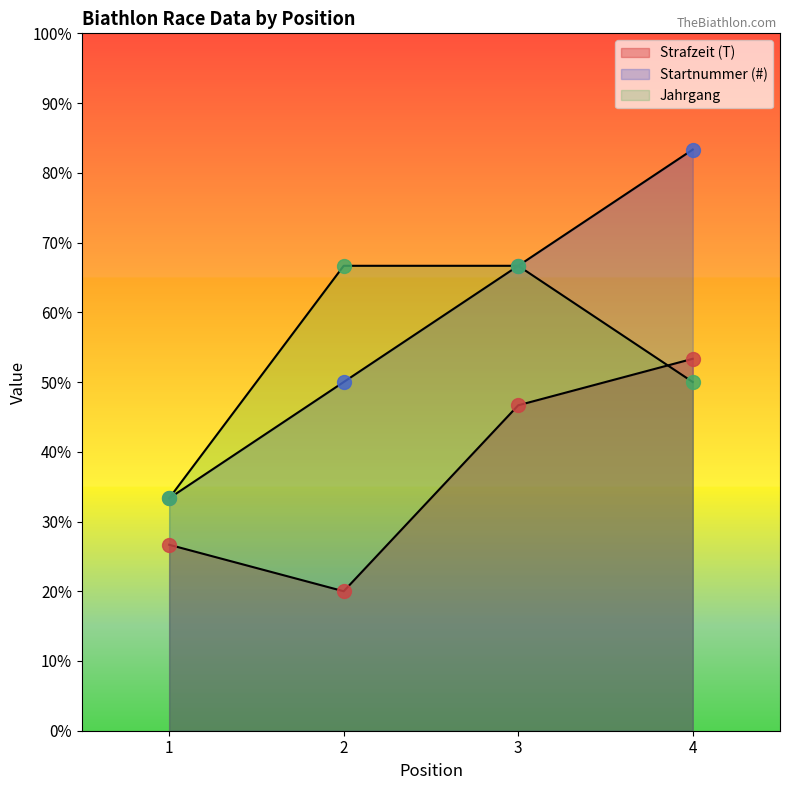

What is the difference between the Startnummer (#) values at 2 and 4?

33.3